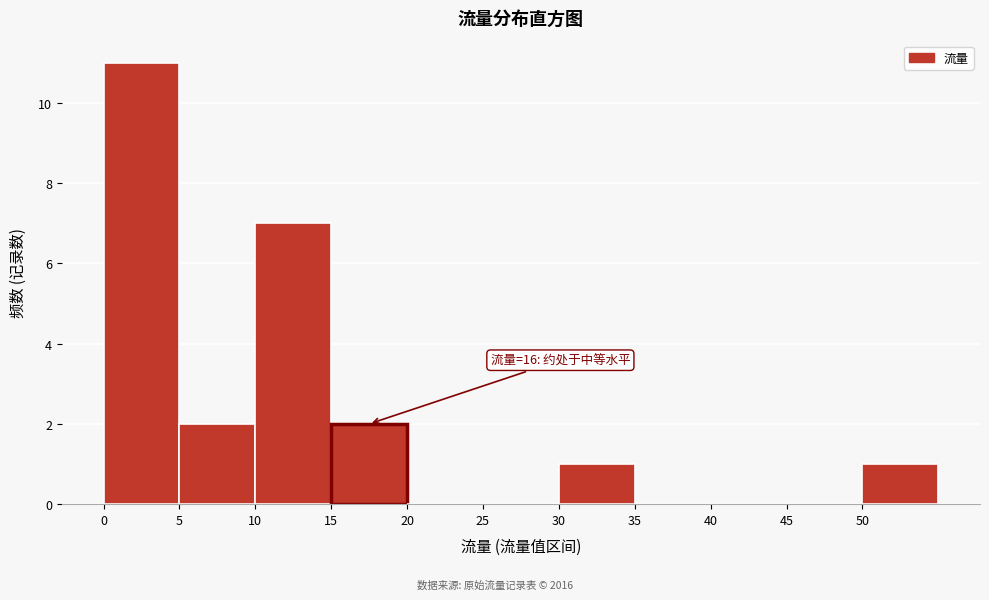

Which range on the x-axis has the tallest bar?

0 to 5